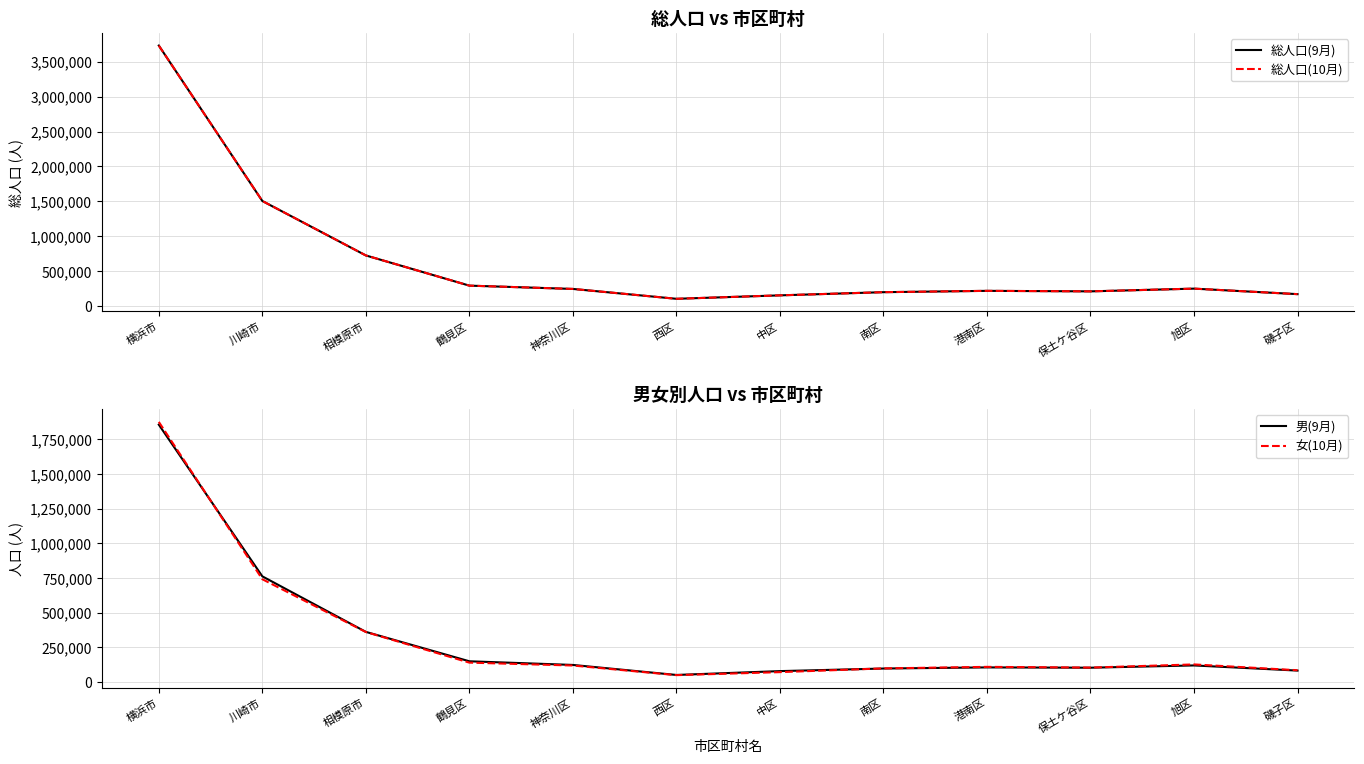

How many interior local valleys does the 女(10月) series have?

2